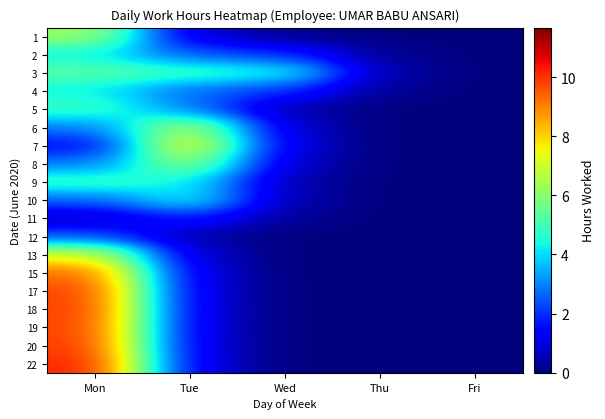

At Mon, list the series in order from smallest to largest.

11, 7, 12, 10, 8, 6, 4, 2, 5, 9, 3, 1, 13, 15, 17, 19, 18, 20, 22